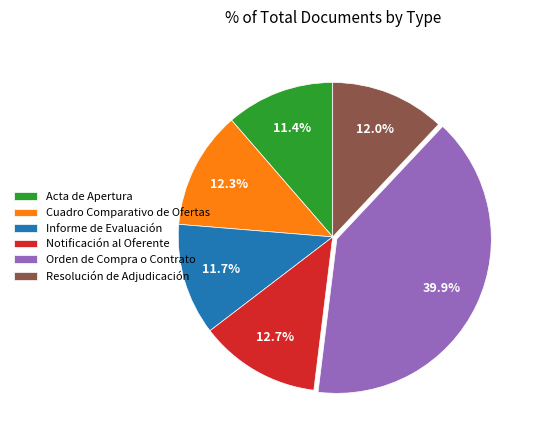

Does Cuadro Comparativo de Ofertas account for over 50% of the chart?

No